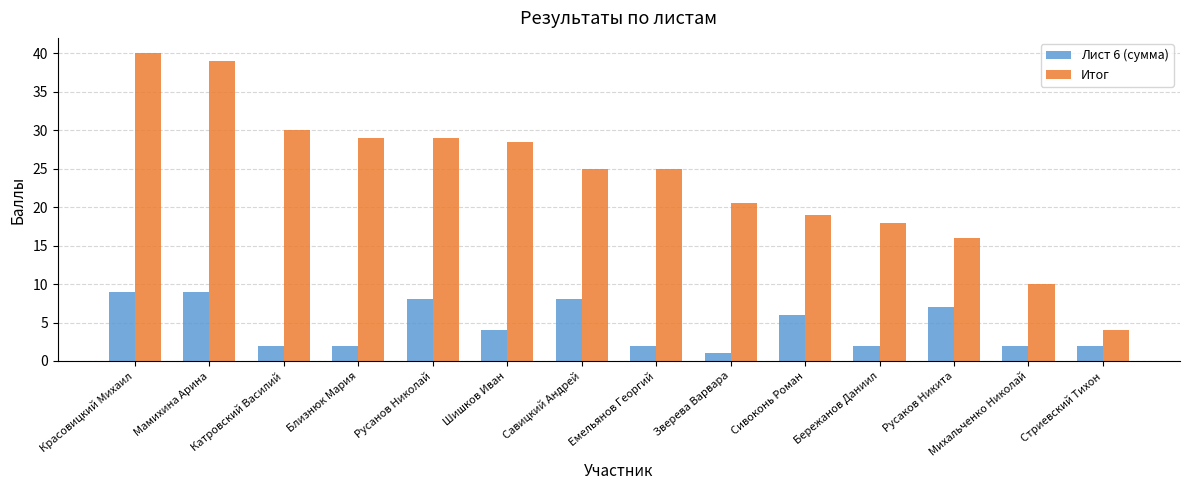

How many categories are shown in the chart?

14